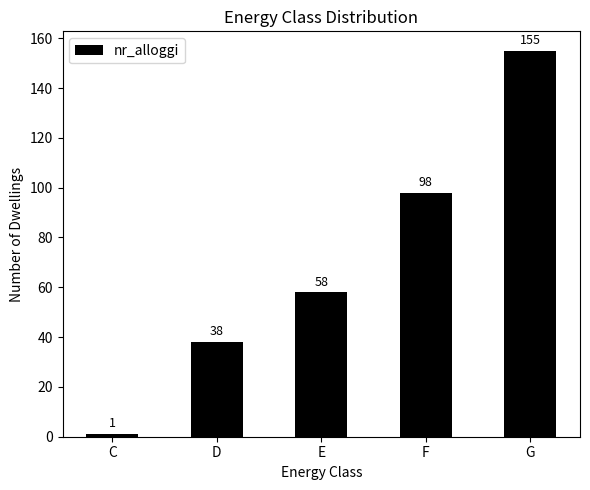

What is the value of the 1st bar from the left?

1